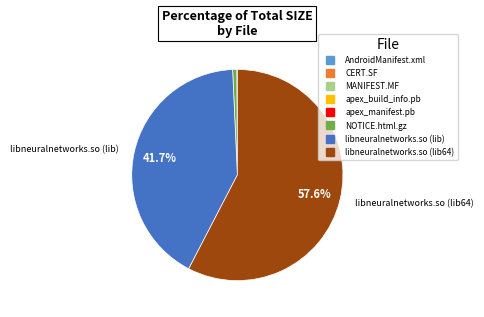

Which has a higher value, NOTICE.html.gz or libneuralnetworks.so (lib64)?

libneuralnetworks.so (lib64)